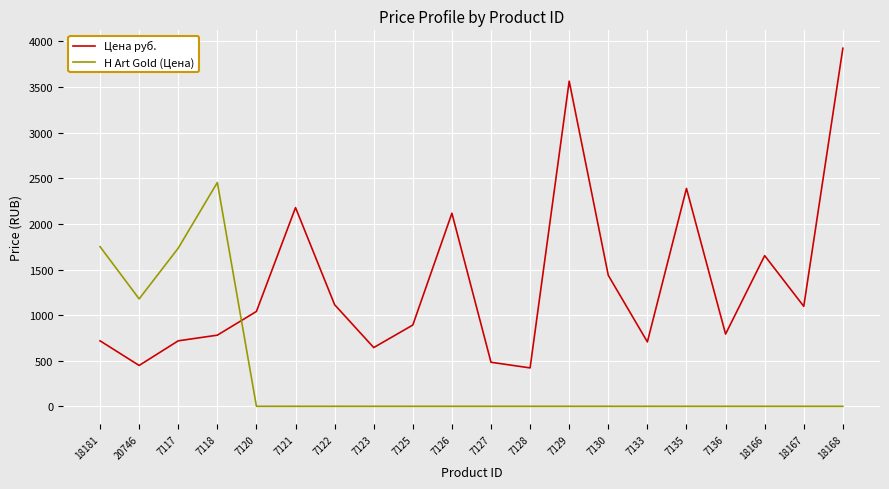

Where is Цена руб. nearest to the value 2173?

7121